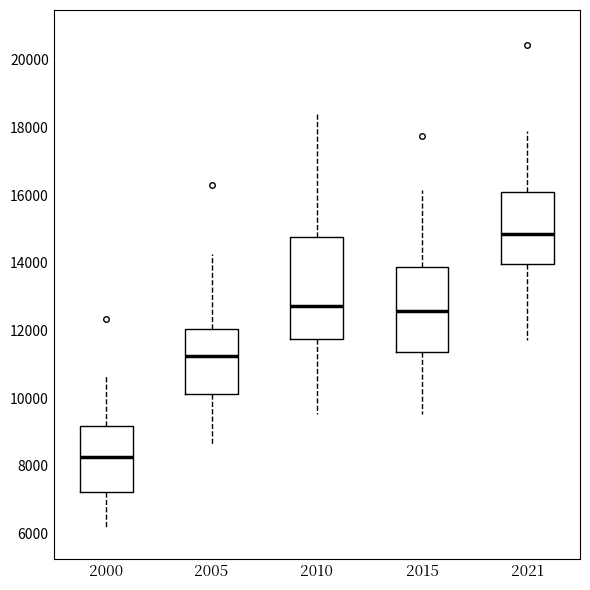

Where does the upper whisker of the box at x = 2021 end on the y-axis? The values are not printed on the chart, so give them approximately, as read against the axis.

17800